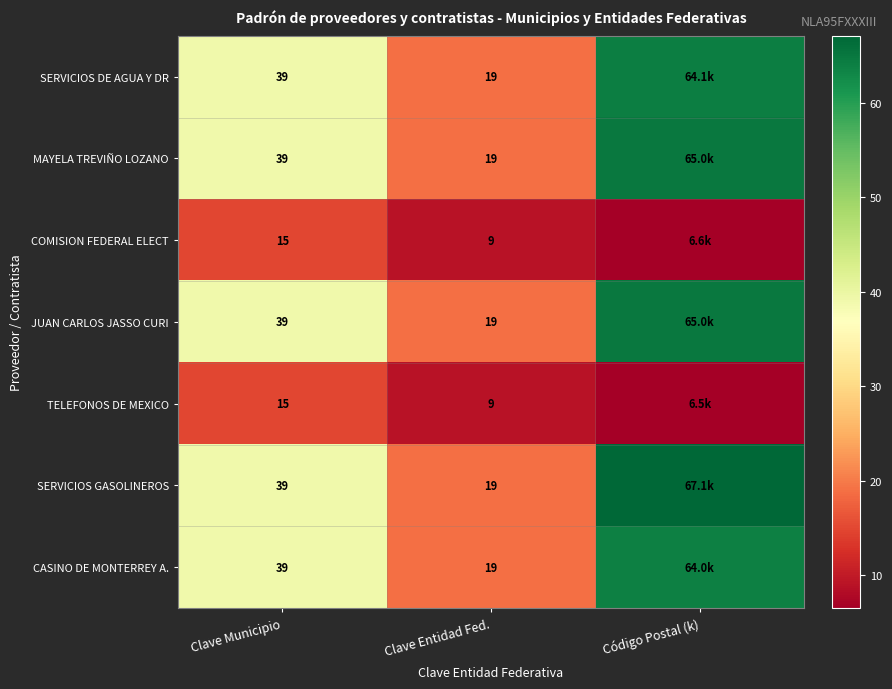

At which category is the sum across all series the highest?

Código Postal (k)